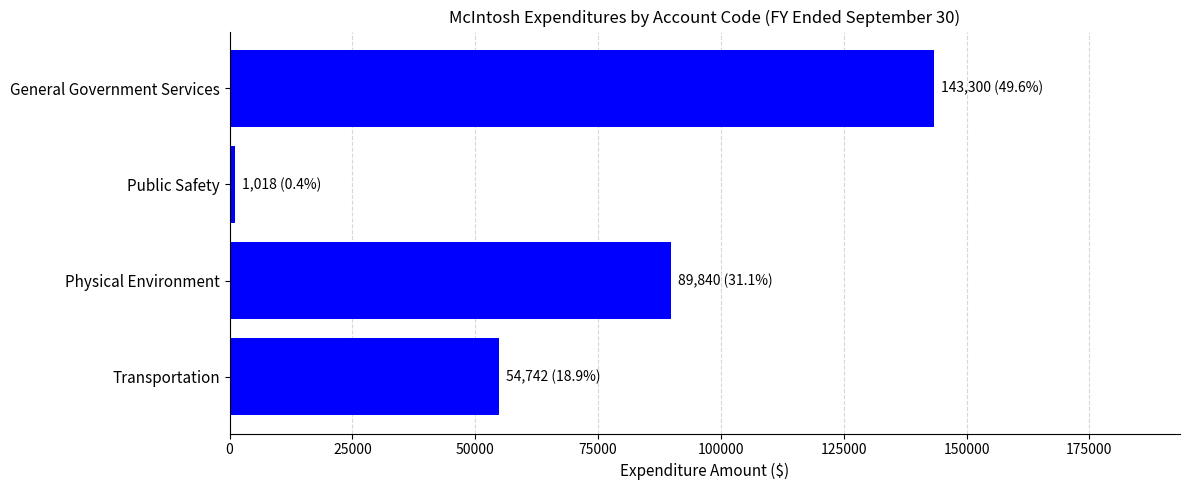

What is the average value?

72225